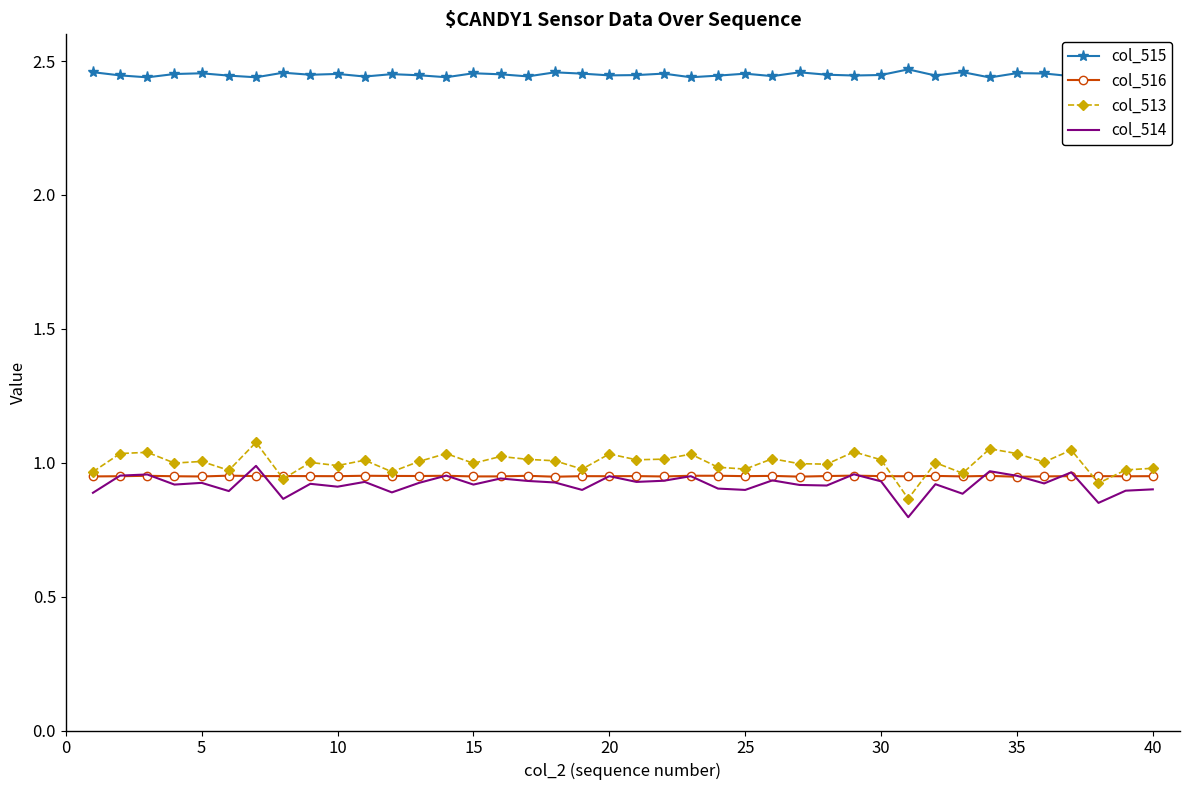

Which series has the widest spread of values?

col_513